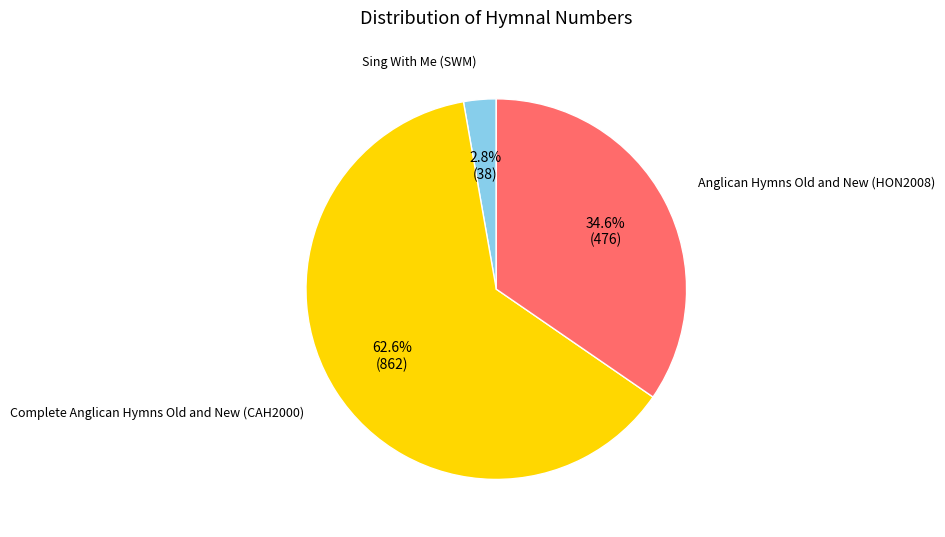

Is there any slice that represents more than half of the pie?

Yes